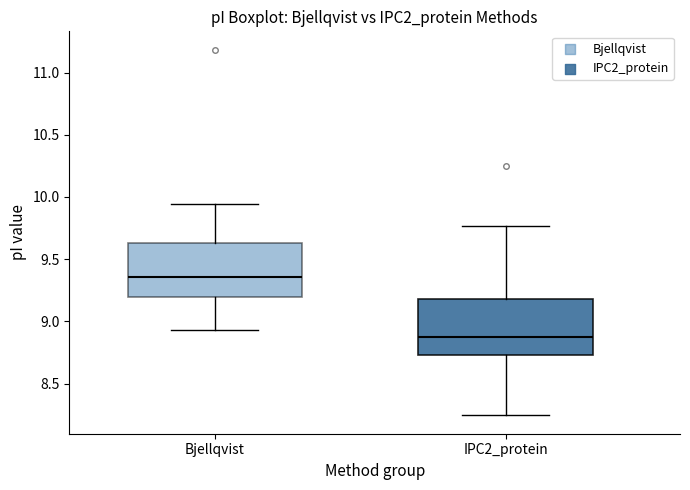

Where is the upper edge of the box for Bjellqvist on the y-axis? The values are not printed on the chart, so give them approximately, as read against the axis.

9.65